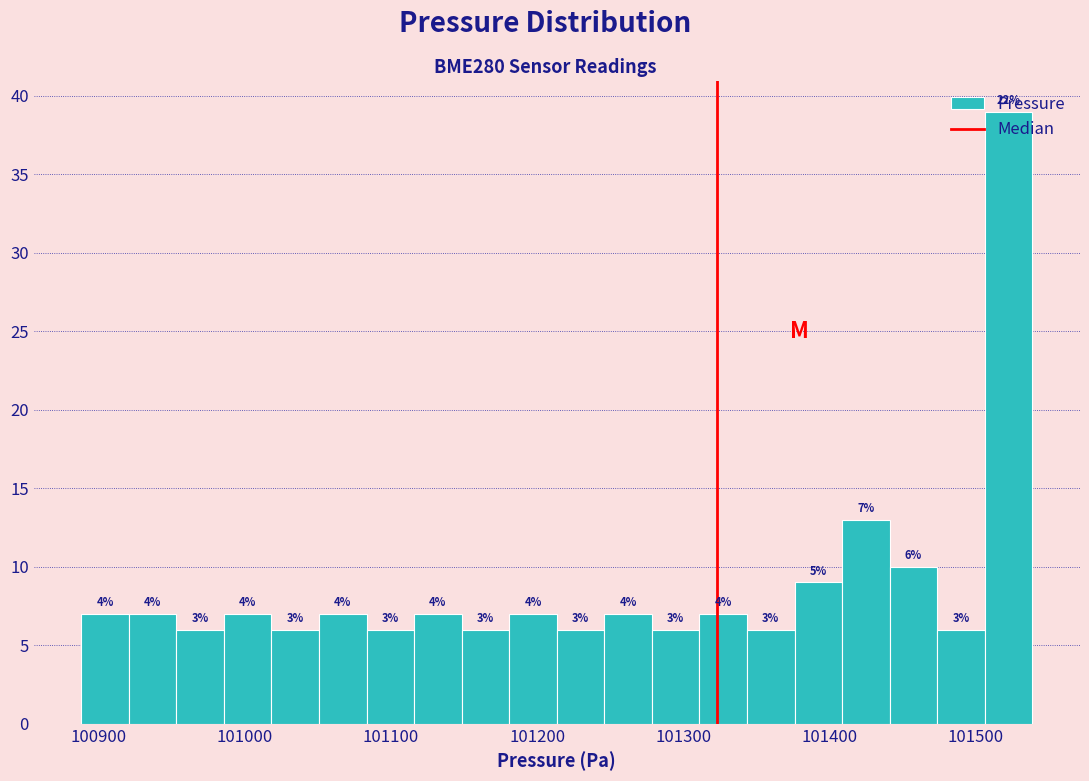

Around what value on the x-axis is the tallest bar? Give the approximate position of its centre, as read against the axis.

101520